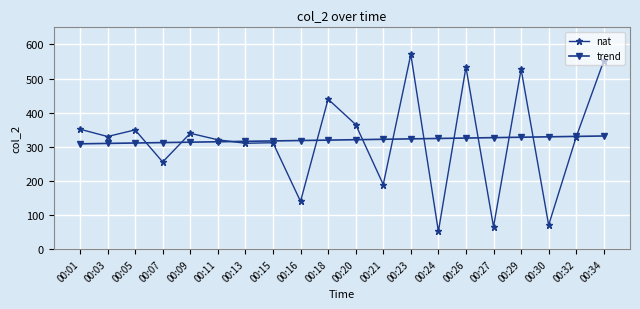

What value does the nat series have at 00:30?

70.6